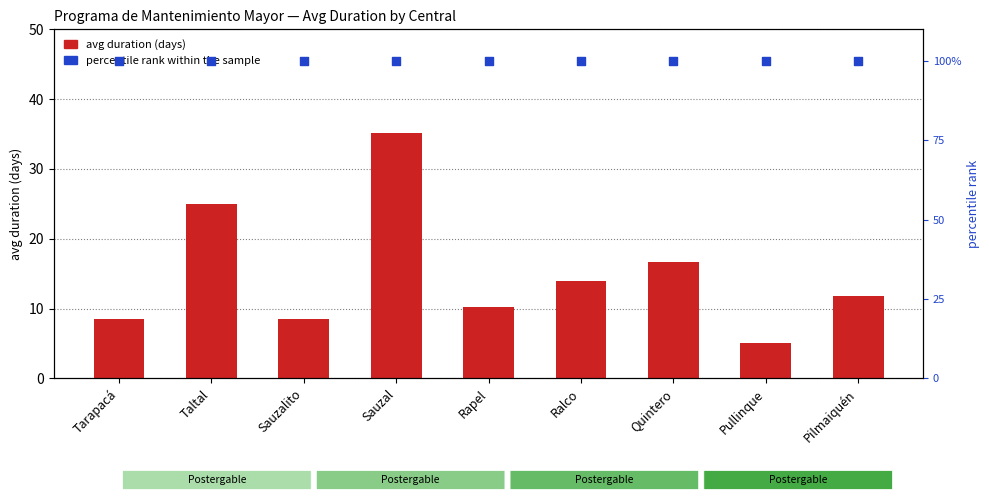

What is the total value across all series at Taltal?

125.0